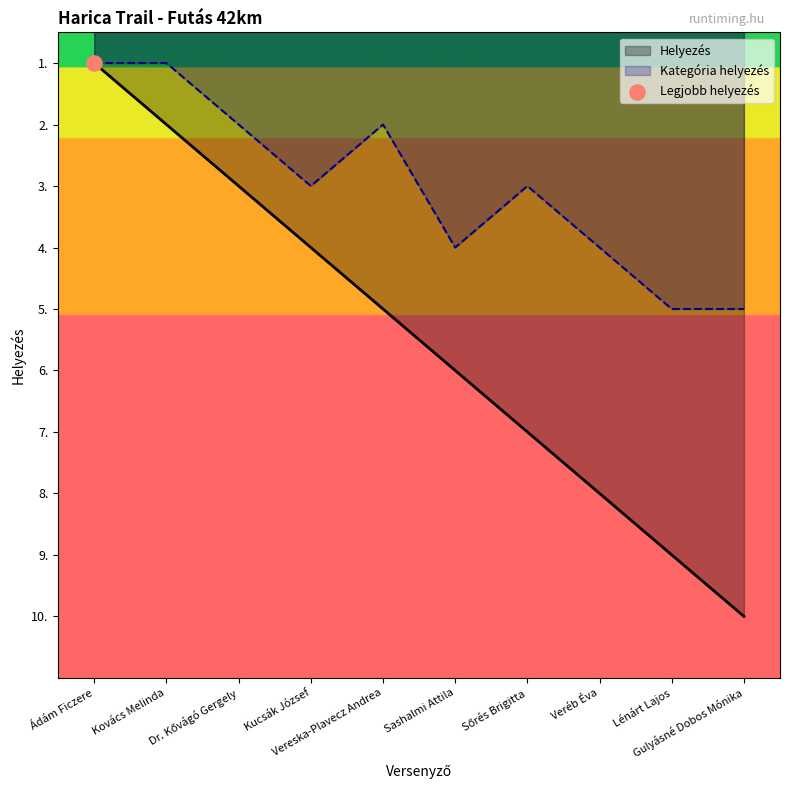

What is the total value across all series at Veréb Éva?

12